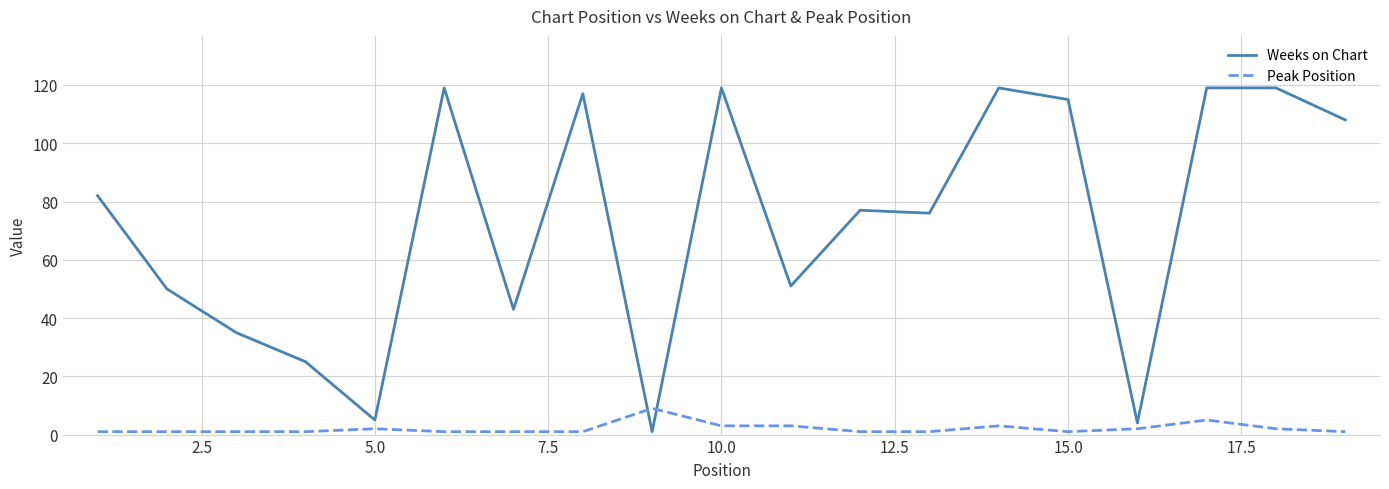

What is the difference between the maximum and minimum values in the Peak Position series?

8